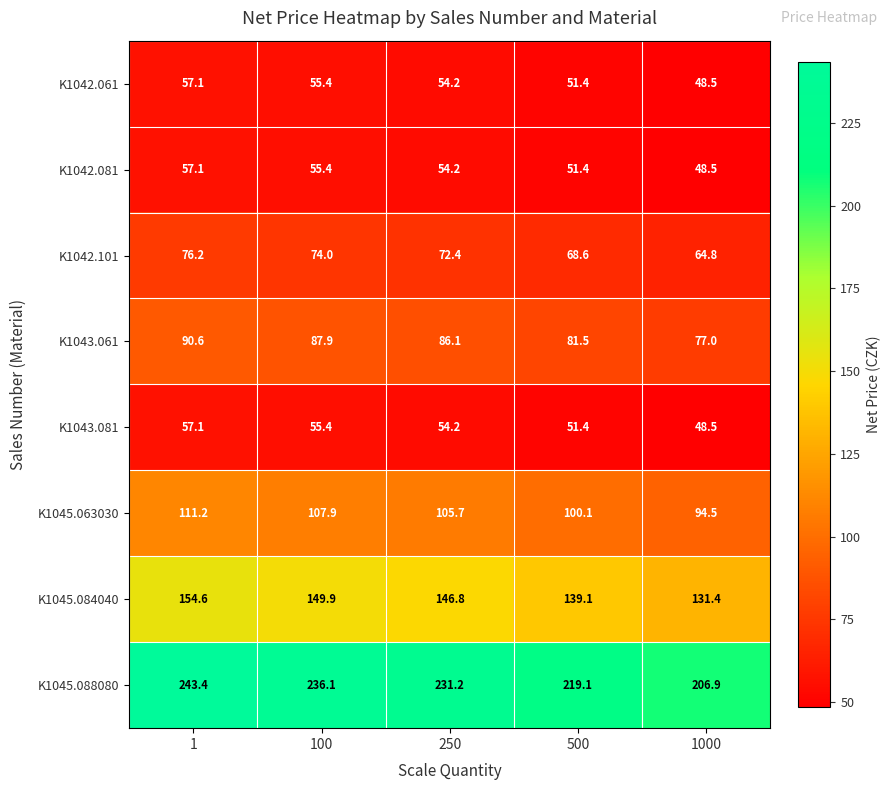

What is the smallest value displayed?

48.5